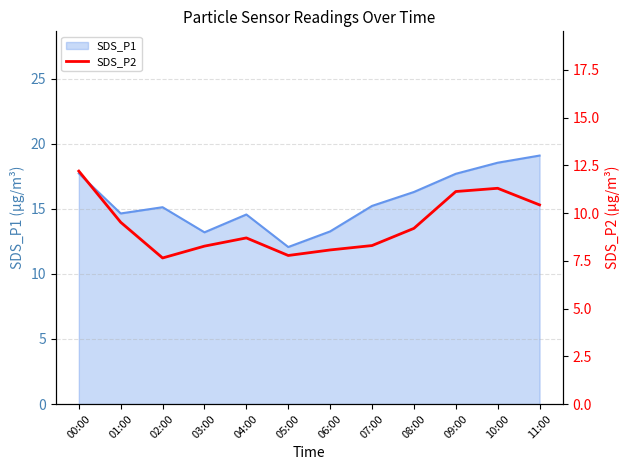

How many interior local peaks (higher than both neighbors) does the data have?

2